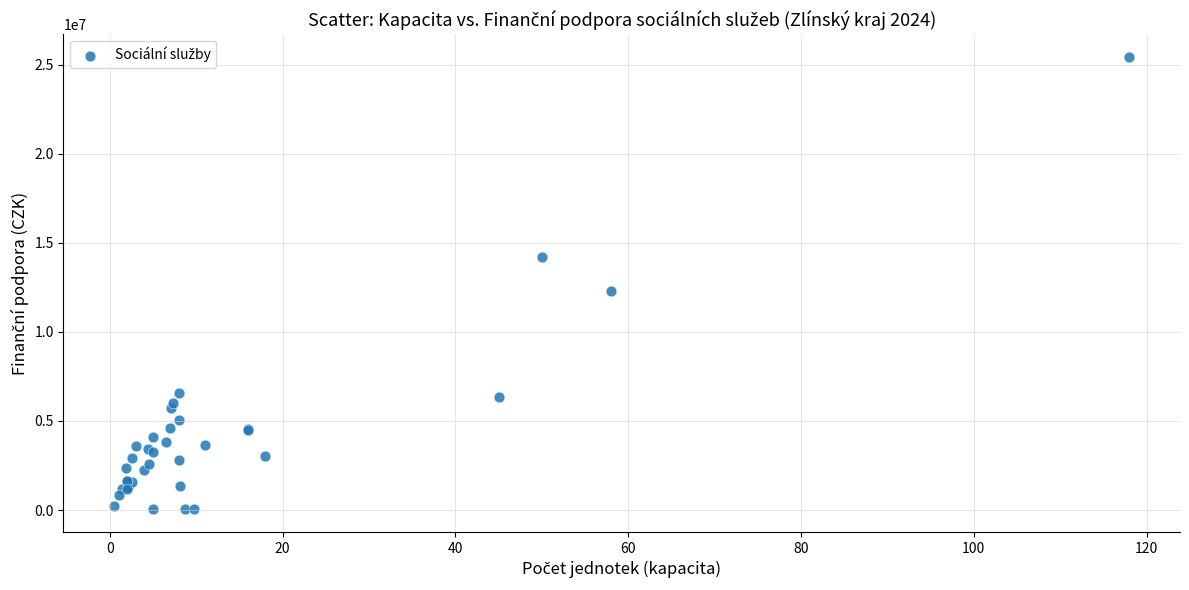

What Y value in the scatter plot is closest to 12741180?

12275450